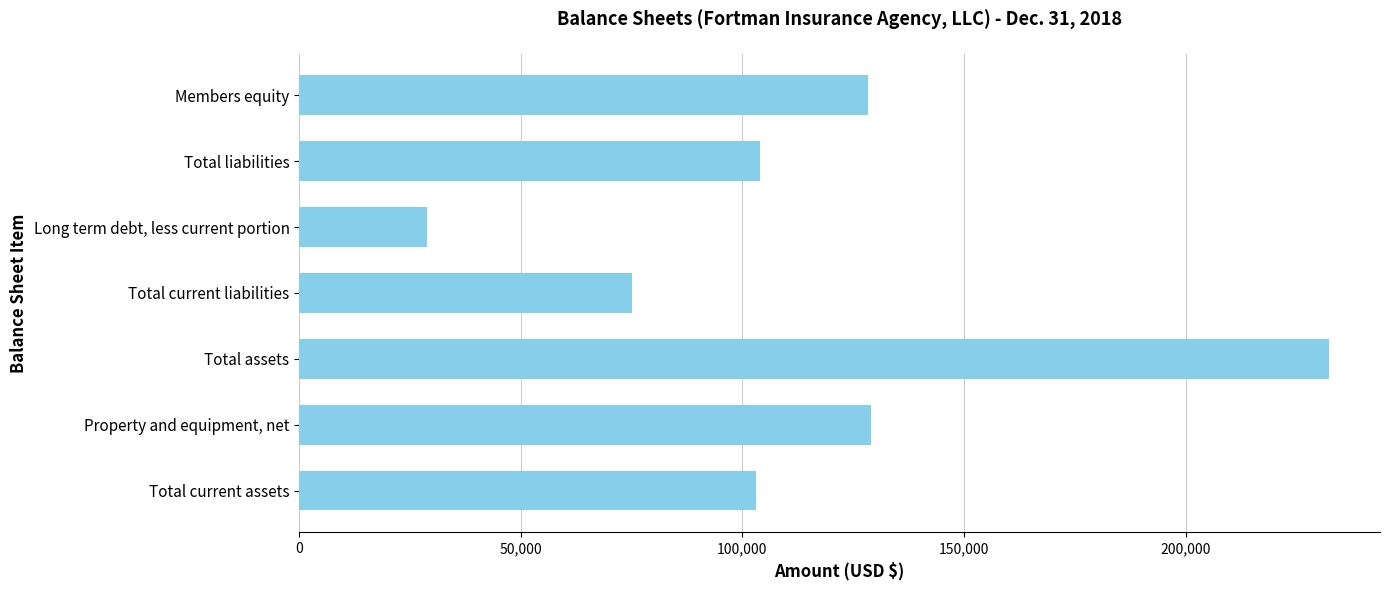

Is it true that the value at Long term debt, less current portion is 28844?

True